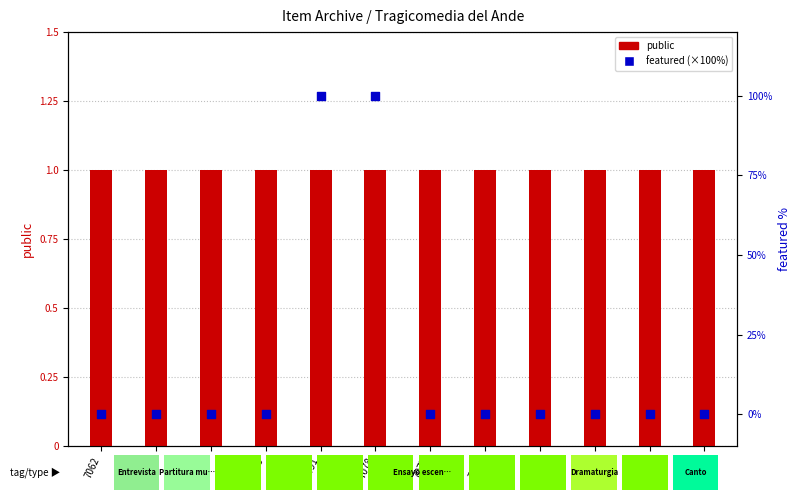

What are all the series names shown in the legend?

public, featured